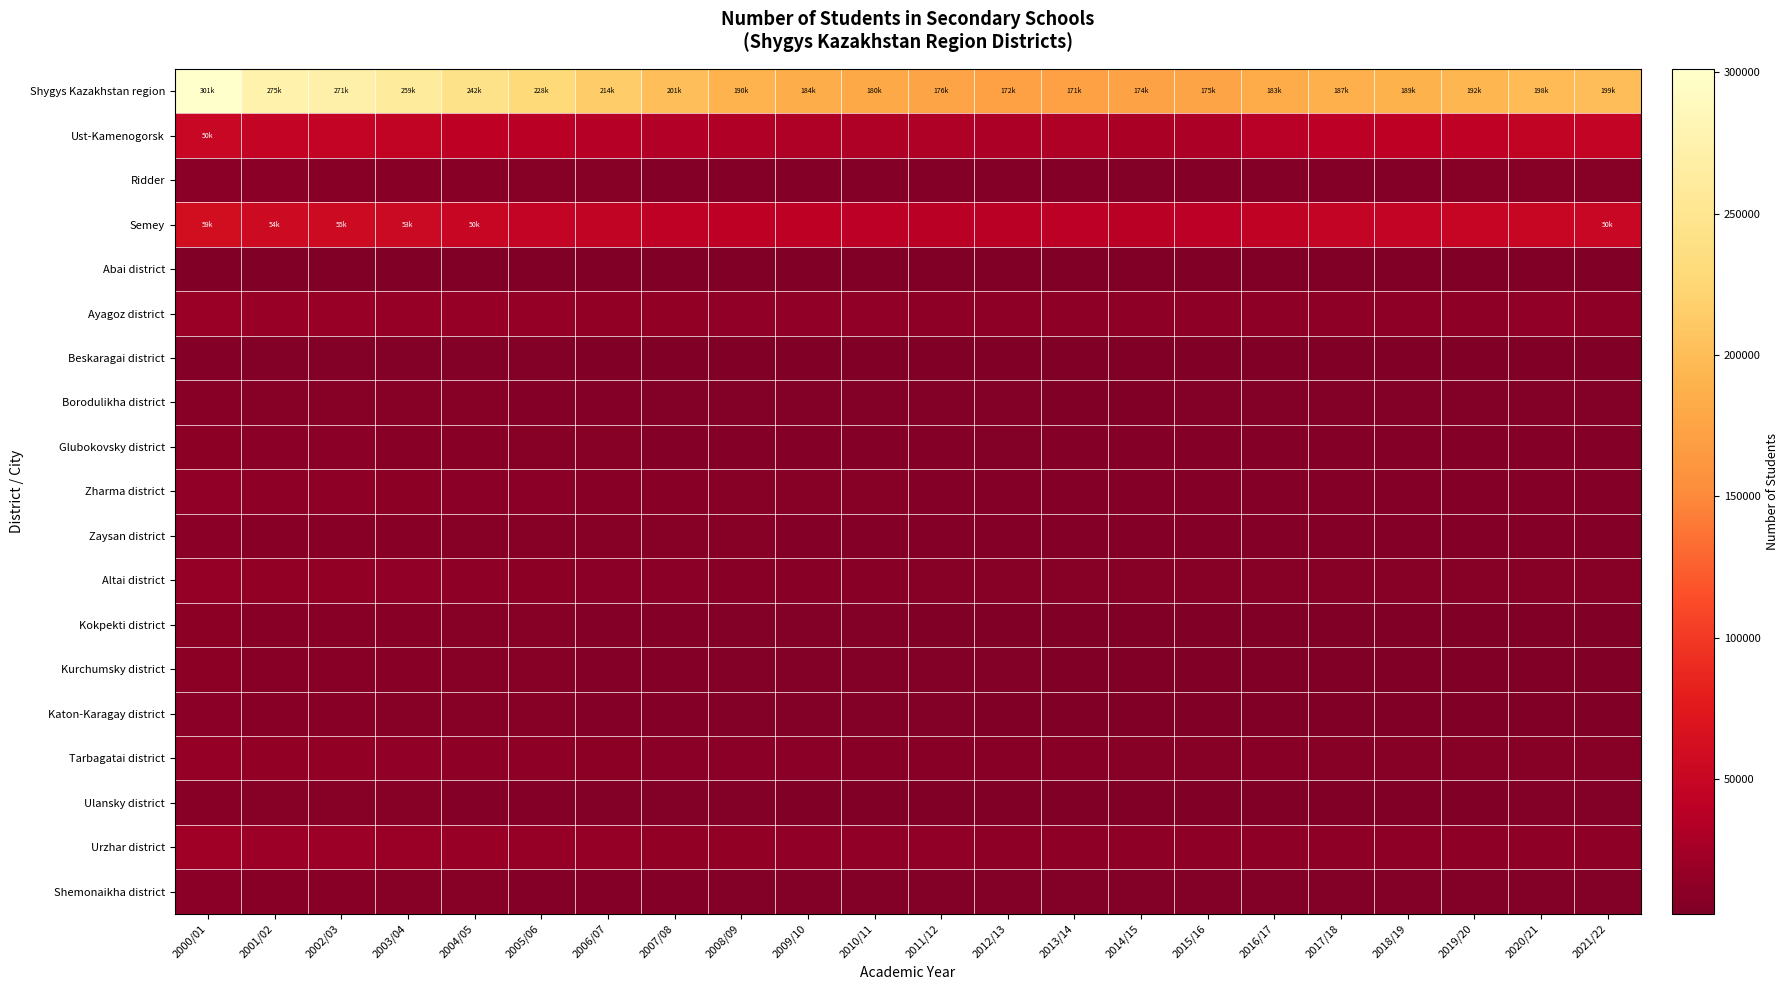

Reading left to right, extract all data points from this chart.

Shygys Kazakhstan region: 2000/01=301135	2001/02=275101	2002/03=271918	2003/04=259239	2004/05=242902	2005/06=228004	2006/07=214600	2007/08=201026	2008/09=190938	2009/10=184967	2010/11=180579	2011/12=176449	2012/13=172739	2013/14=171877	2014/15=174807	2015/16=175170	2016/17=183805	2017/18=187245	2018/19=189284	2019/20=192794	2020/21=198003	2021/22=199898
Ust-Kamenogorsk: 2000/01=50886	2001/02=47543	2002/03=47183	2003/04=44845	2004/05=41889	2005/06=38916	2006/07=36622	2007/08=34412	2008/09=32982	2009/10=32419	2010/11=31976	2011/12=31916	2012/13=31597	2013/14=32176	2014/15=29156	2015/16=31430	2016/17=38081	2017/18=39823	2018/19=41477	2019/20=43142	2020/21=45105	2021/22=47136
Ridder: 2000/01=10330	2001/02=9651	2002/03=9438	2003/04=9090	2004/05=8636	2005/06=8129	2006/07=7522	2007/08=7099	2008/09=6686	2009/10=6382	2010/11=6220	2011/12=6135	2012/13=6101	2013/14=6084	2014/15=5753	2015/16=5981	2016/17=6508	2017/18=6665	2018/19=6870	2019/20=7400	2020/21=7512	2021/22=7665
Semey: 2000/01=59944	2001/02=54958	2002/03=55656	2003/04=53518	2004/05=50271	2005/06=47485	2006/07=45493	2007/08=43188	2008/09=41796	2009/10=41071	2010/11=40388	2011/12=39581	2012/13=39435	2013/14=40154	2014/15=38633	2015/16=39912	2016/17=44058	2017/18=45685	2018/19=46558	2019/20=47992	2020/21=49881	2021/22=50805
Abai district: 2000/01=4460	2001/02=3868	2002/03=3839	2003/04=3668	2004/05=3483	2005/06=3350	2006/07=3190	2007/08=3052	2008/09=2915	2009/10=2834	2010/11=2767	2011/12=2765	2012/13=2698	2013/14=2646	2014/15=2530	2015/16=2510	2016/17=2568	2017/18=2551	2018/19=2485	2019/20=2440	2020/21=2486	2021/22=2486
Ayagoz district: 2000/01=19836	2001/02=17852	2002/03=17950	2003/04=17441	2004/05=16669	2005/06=15818	2006/07=15002	2007/08=14116	2008/09=13377	2009/10=13003	2010/11=12973	2011/12=12643	2012/13=12369	2013/14=12215	2014/15=12364	2015/16=12514	2016/17=12827	2017/18=12844	2018/19=12796	2019/20=12914	2020/21=13162	2021/22=12817
Beskaragai district: 2000/01=6562	2001/02=5911	2002/03=5773	2003/04=5599	2004/05=5207	2005/06=4842	2006/07=4293	2007/08=3815	2008/09=3571	2009/10=3414	2010/11=3294	2011/12=3184	2012/13=3033	2013/14=2898	2014/15=2915	2015/16=2937	2016/17=3004	2017/18=3066	2018/19=3000	2019/20=2946	2020/21=2969	2021/22=2898
Borodulikha district: 2000/01=8984	2001/02=8071	2002/03=7842	2003/04=7572	2004/05=7115	2005/06=6761	2006/07=6267	2007/08=5850	2008/09=5395	2009/10=5168	2010/11=5115	2011/12=5026	2012/13=4861	2013/14=4760	2014/15=4746	2015/16=4829	2016/17=4892	2017/18=4924	2018/19=4846	2019/20=4955	2020/21=5047	2021/22=4965
Glubokovsky district: 2000/01=11007	2001/02=9920	2002/03=9562	2003/04=9012	2004/05=8441	2005/06=7760	2006/07=7191	2007/08=6784	2008/09=6524	2009/10=6242	2010/11=6028	2011/12=5948	2012/13=5909	2013/14=5972	2014/15=6162	2015/16=6339	2016/17=6481	2017/18=6548	2018/19=6610	2019/20=6823	2020/21=7000	2021/22=6969
Zharma district: 2000/01=13904	2001/02=12247	2002/03=11788	2003/04=11213	2004/05=10496	2005/06=9719	2006/07=9030	2007/08=8294	2008/09=7800	2009/10=7609	2010/11=7292	2011/12=7074	2012/13=6730	2013/14=6585	2014/15=6767	2015/16=6653	2016/17=6857	2017/18=6874	2018/19=6957	2019/20=6938	2020/21=6987	2021/22=6876
Zaysan district: 2000/01=9843	2001/02=8911	2002/03=8969	2003/04=8594	2004/05=8249	2005/06=8004	2006/07=7797	2007/08=7521	2008/09=7157	2009/10=6926	2010/11=6614	2011/12=6269	2012/13=6103	2013/14=5952	2014/15=6039	2015/16=6137	2016/17=6316	2017/18=6332	2018/19=6276	2019/20=6340	2020/21=6490	2021/22=6498
Altai district: 2000/01=16200	2001/02=15099	2002/03=14492	2003/04=13472	2004/05=12304	2005/06=11357	2006/07=10556	2007/08=9863	2008/09=9283	2009/10=8771	2010/11=8459	2011/12=8176	2012/13=8036	2013/14=7924	2014/15=7465	2015/16=7372	2016/17=7824	2017/18=7907	2018/19=7799	2019/20=7779	2020/21=7794	2021/22=7740
Kokpekti district: 2000/01=10877	2001/02=9418	2002/03=9073	2003/04=8500	2004/05=7922	2005/06=7302	2006/07=6738	2007/08=6127	2008/09=5572	2009/10=5188	2010/11=4907	2011/12=4574	2012/13=4401	2013/14=4256	2014/15=4105	2015/16=4111	2016/17=4065	2017/18=4045	2018/19=4092	2019/20=4052	2020/21=4092	2021/22=4045
Kurchumsky district: 2000/01=10705	2001/02=9439	2002/03=9012	2003/04=8514	2004/05=8075	2005/06=7654	2006/07=7073	2007/08=6400	2008/09=5893	2009/10=5666	2010/11=5390	2011/12=5130	2012/13=4923	2013/14=4612	2014/15=4473	2015/16=4384	2016/17=4338	2017/18=4256	2018/19=4125	2019/20=3979	2020/21=4020	2021/22=3895
Katon-Karagay district: 2000/01=9996	2001/02=8926	2002/03=8749	2003/04=8181	2004/05=7561	2005/06=7163	2006/07=6687	2007/08=6040	2008/09=5566	2009/10=5307	2010/11=5131	2011/12=4845	2012/13=4512	2013/14=4215	2014/15=3950	2015/16=3796	2016/17=3685	2017/18=3518	2018/19=3365	2019/20=3230	2020/21=3256	2021/22=3107
Tarbagatai district: 2000/01=16204	2001/02=14477	2002/03=14315	2003/04=13538	2004/05=12592	2005/06=11902	2006/07=11388	2007/08=10511	2008/09=9808	2009/10=9501	2010/11=9271	2011/12=8849	2012/13=8525	2013/14=8364	2014/15=8187	2015/16=8230	2016/17=8366	2017/18=8195	2018/19=8147	2019/20=7996	2020/21=7999	2021/22=7907
Ulansky district: 2000/01=8848	2001/02=7621	2002/03=7469	2003/04=7148	2004/05=6622	2005/06=6096	2006/07=5637	2007/08=5170	2008/09=4905	2009/10=4647	2010/11=4411	2011/12=4381	2012/13=4224	2013/14=4170	2014/15=4228	2015/16=4395	2016/17=4539	2017/18=4650	2018/19=4687	2019/20=4768	2020/21=4842	2021/22=4848
Urzhar district: 2000/01=23170	2001/02=20858	2002/03=20613	2003/04=19594	2004/05=18232	2005/06=17321	2006/07=16272	2007/08=15190	2008/09=14496	2009/10=13936	2010/11=13568	2011/12=13175	2012/13=12677	2013/14=12389	2014/15=12281	2015/16=12454	2016/17=12502	2017/18=12468	2018/19=12320	2019/20=12192	2020/21=12333	2021/22=12185
Shemonaikha district: 2000/01=9816	2001/02=8820	2002/03=8674	2003/04=8237	2004/05=7657	2005/06=6993	2006/07=6483	2007/08=6270	2008/09=5920	2009/10=5619	2010/11=5428	2011/12=5387	2012/13=5208	2013/14=5136	2014/15=5517	2015/16=5237	2016/17=5347	2017/18=5329	2018/19=5283	2019/20=5276	2020/21=5333	2021/22=5410